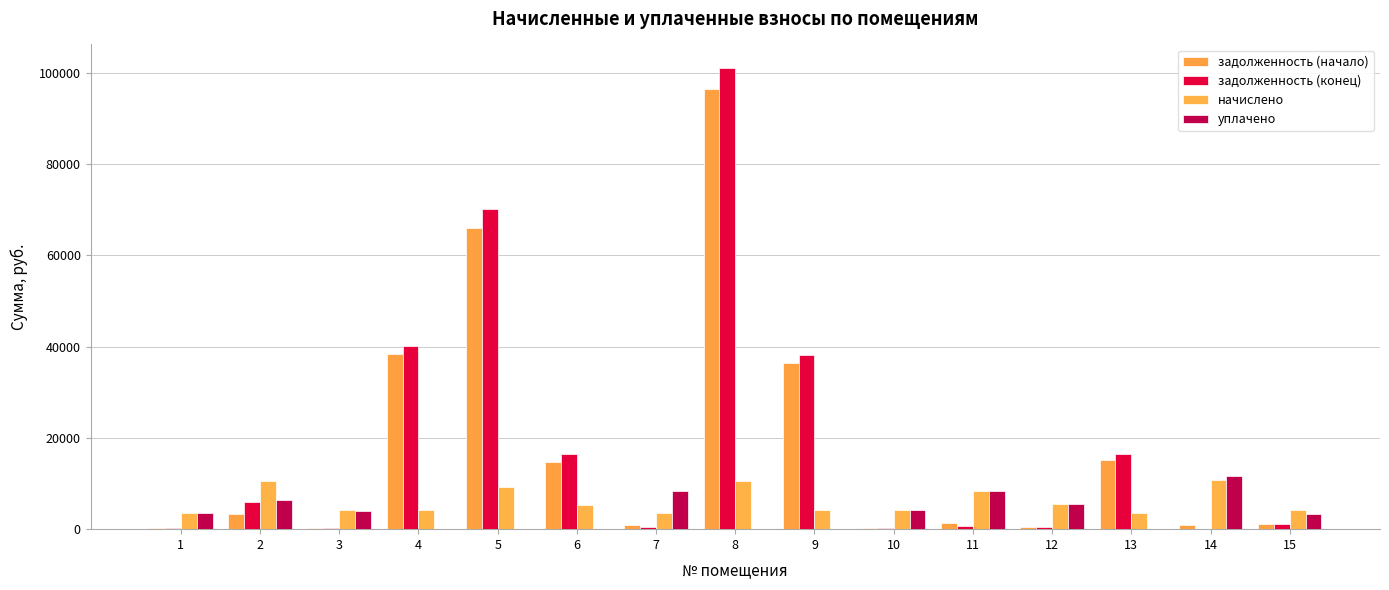

Between 12 and 14, which series saw the biggest shift?

уплачено